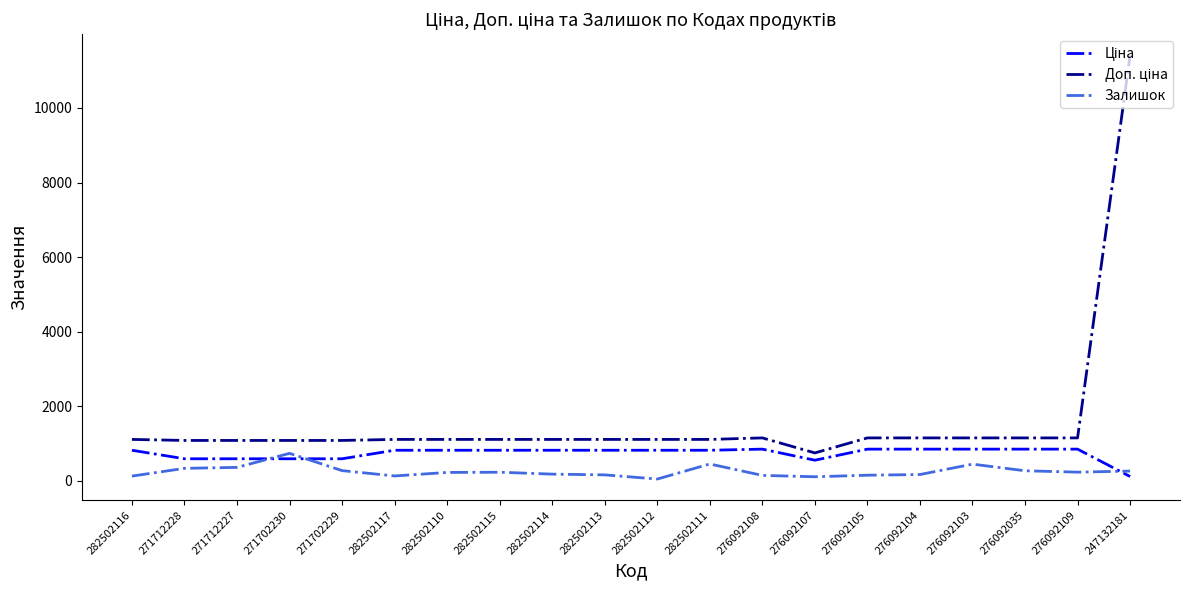

Does the chart have visible grid lines?

No